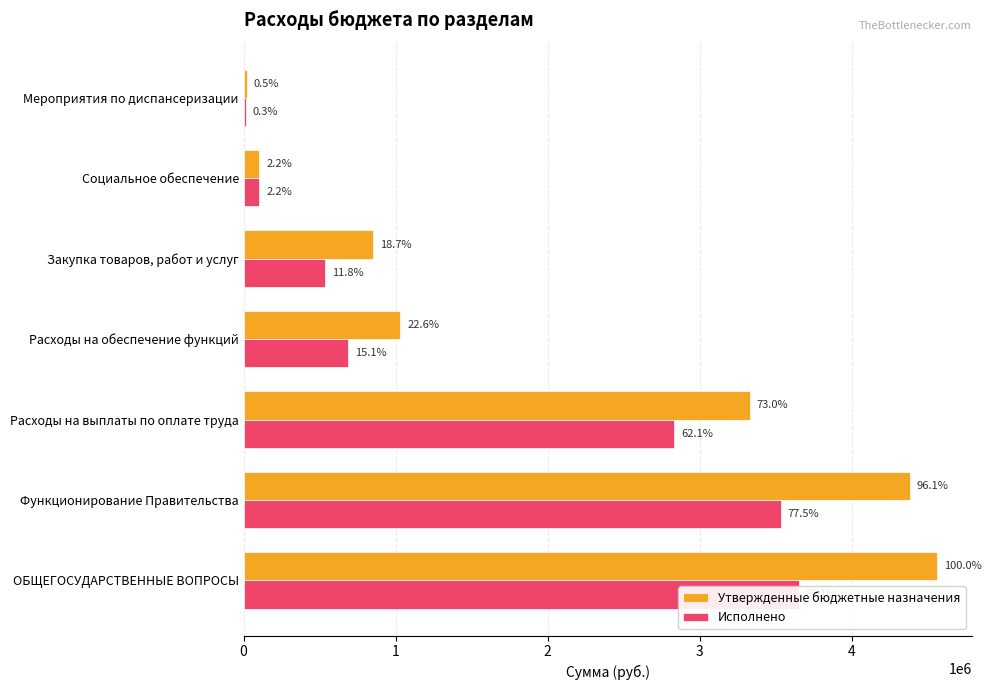

Reading right to left, list all the values displayed in this chart.

Утвержденные бюджетные назначения: 22000.0	102400.0	853200.0	1030600.0	3326700.0	4380100.0	4560100.0
Исполнено: 13029.4	102320.0	536126.7	688716.5	2830599.2	3533145.1	3650802.4